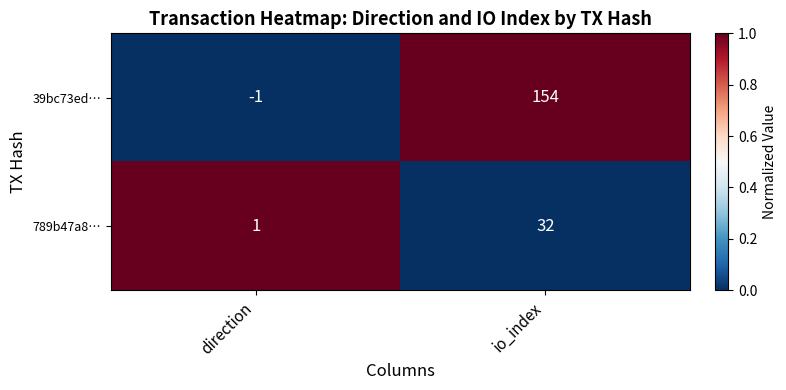

How many distinct data groups are displayed?

2